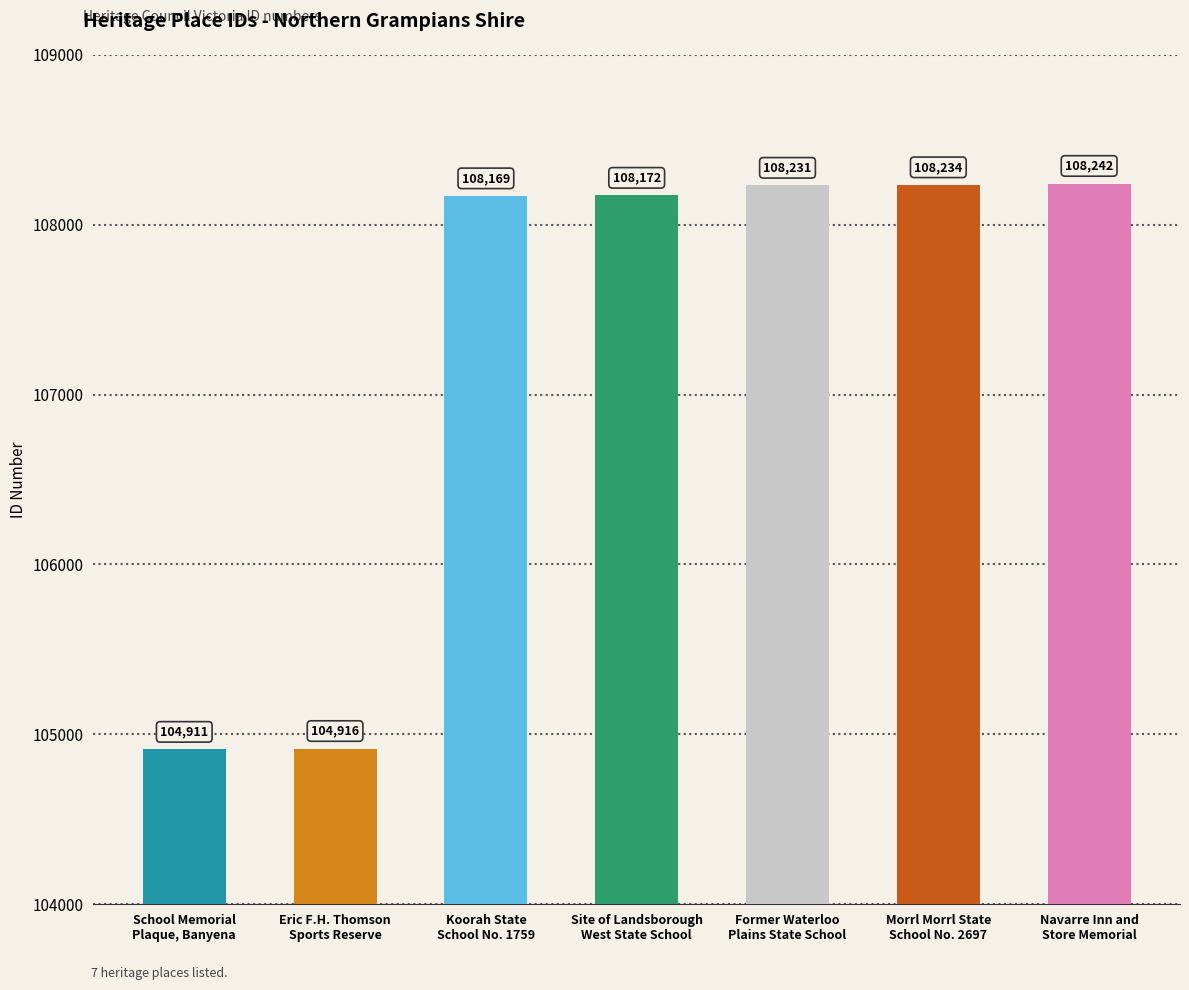

Rank the categories by value from highest to lowest.

Navarre Inn and
Store Memorial, Morrl Morrl State
School No. 2697, Former Waterloo
Plains State School, Site of Landsborough
West State School, Koorah State
School No. 1759, Eric F.H. Thomson
Sports Reserve, School Memorial
Plaque, Banyena